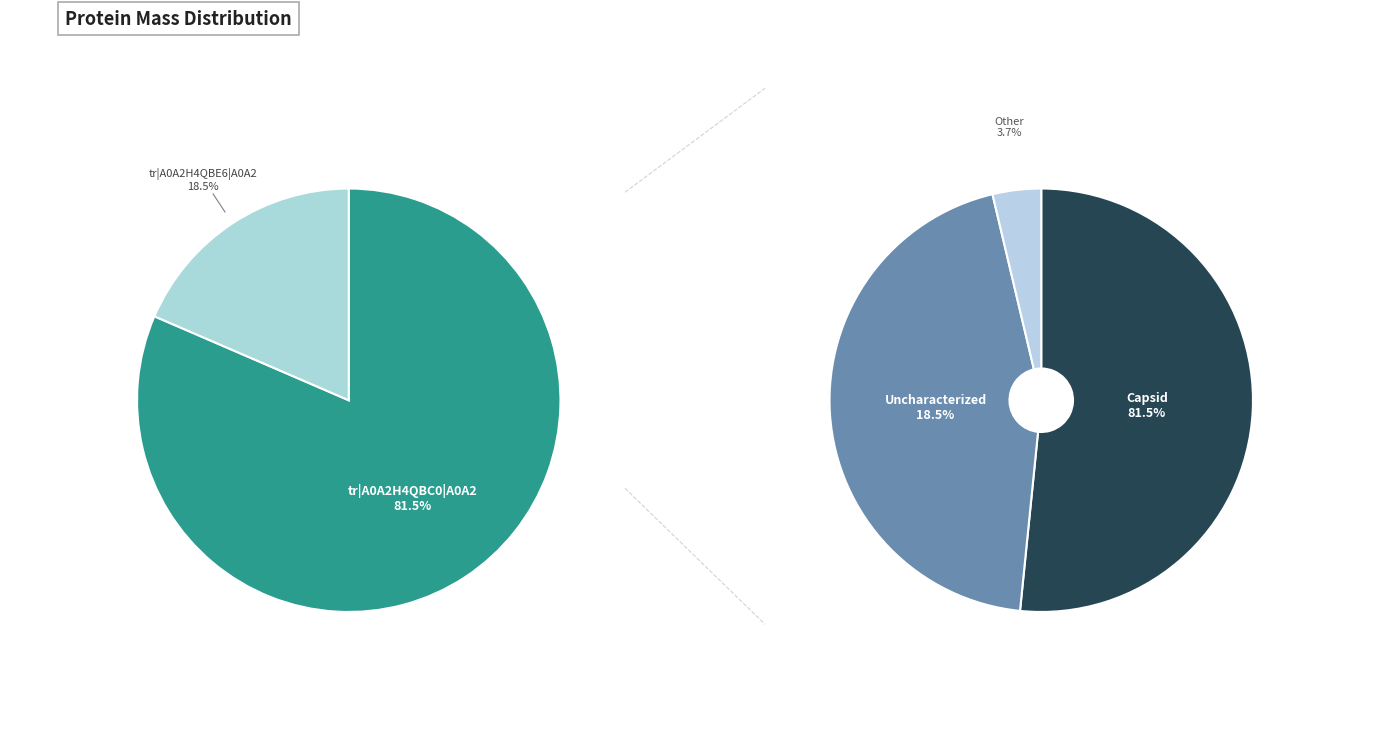

Does tr|A0A2H4QBC0|A0A2H4QBC0_9VIRU
Capsid protein represent more than half of the total?

Yes